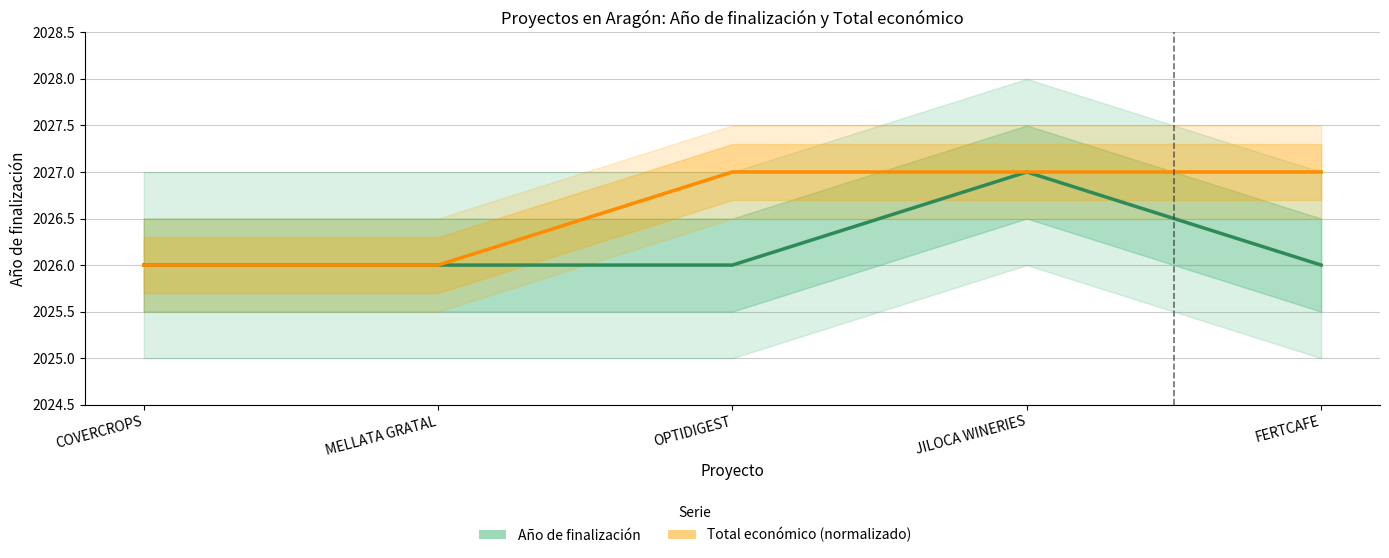

True or false: Total económico (normalizado) and Año de finalización cross at least once.

False